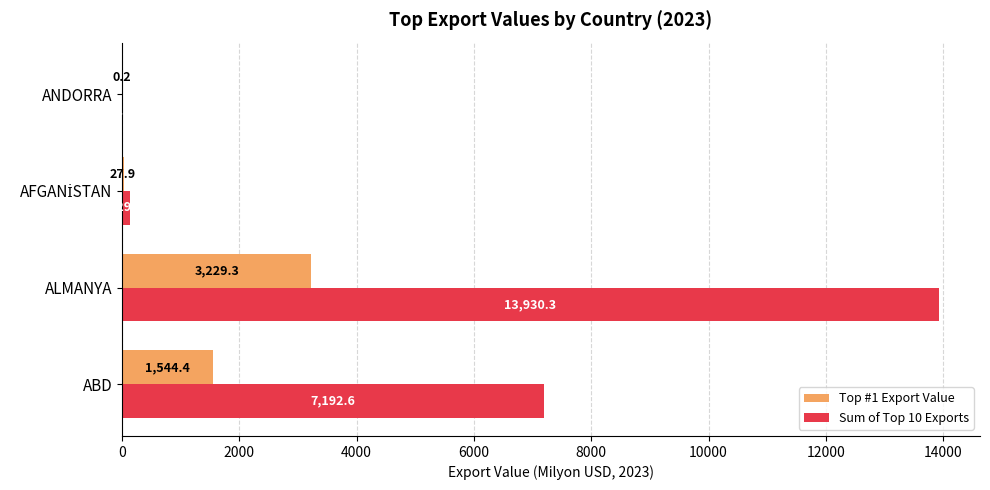

Is the value of Top #1 Export Value at ABD greater than the value of Sum of Top 10 Exports at ALMANYA?

No